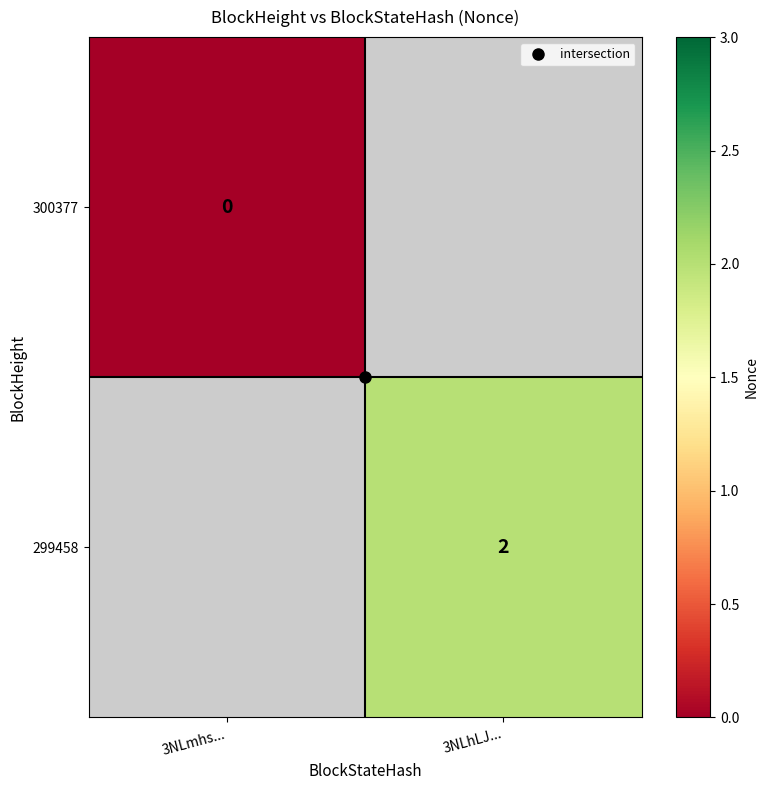

Is the value of 300377 at 3NLhLJ... greater than the value of 299458 at 3NLmhs...?

No